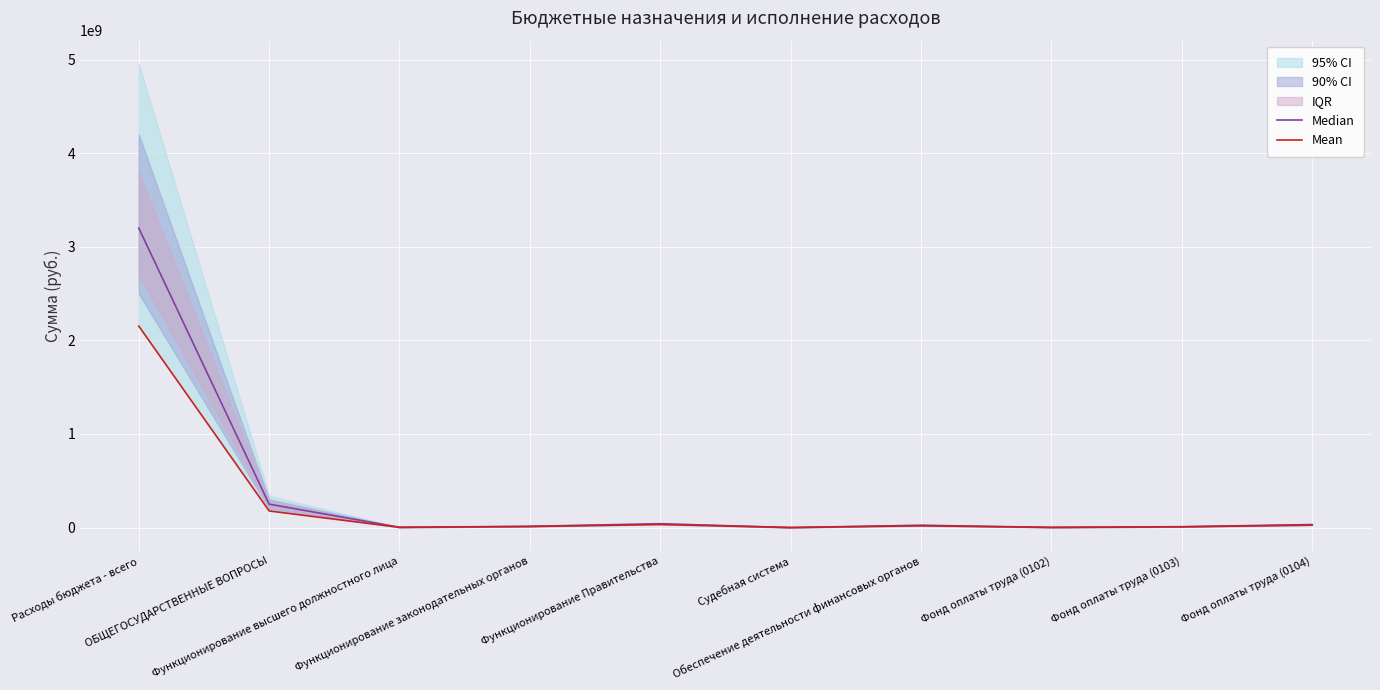

Reading right to left, what are all the values shown in this chart?

Median: 31500000.0	9000000.0	1800000.0	24000000.0	50000.0	40000000.0	13000000.0	2700000.0	250000000.0	3200000000.0
Mean: 25631882.3	7385869.7	1533115.5	18676237.2	0.0	32580541.1	10742247.6	2175482.8	177266033.2	2152881561.2